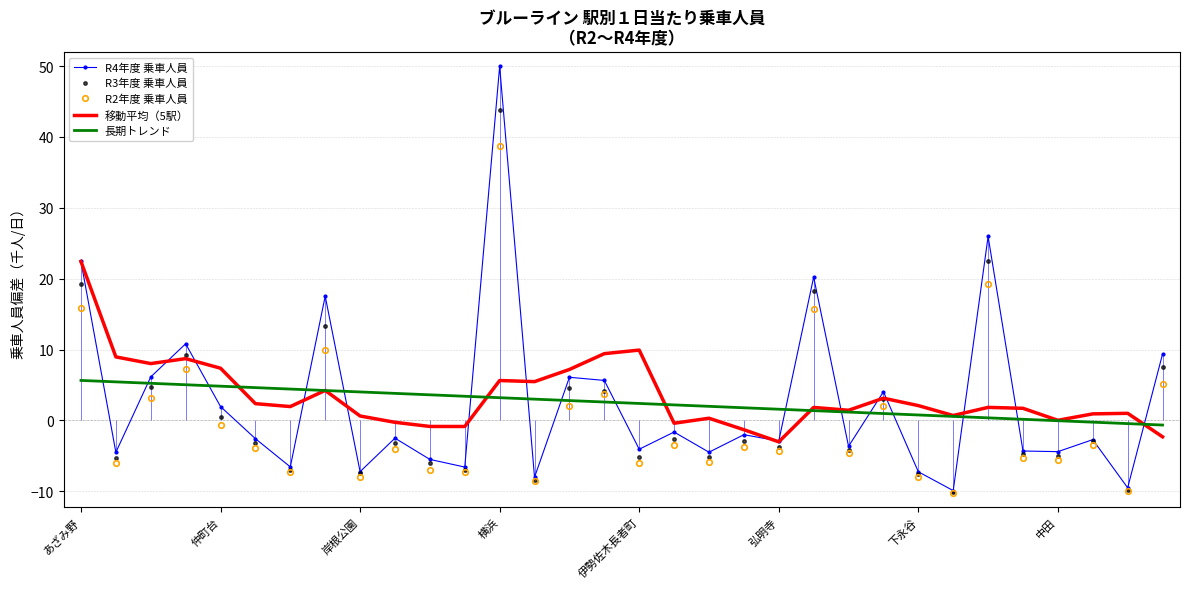

How many data points in 長期トレンド are less than 2?

14